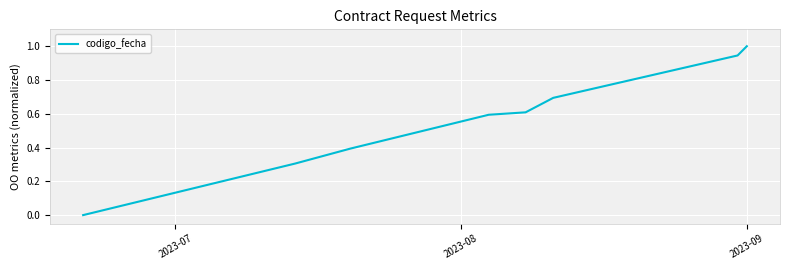

What is the greatest value displayed?

1.0